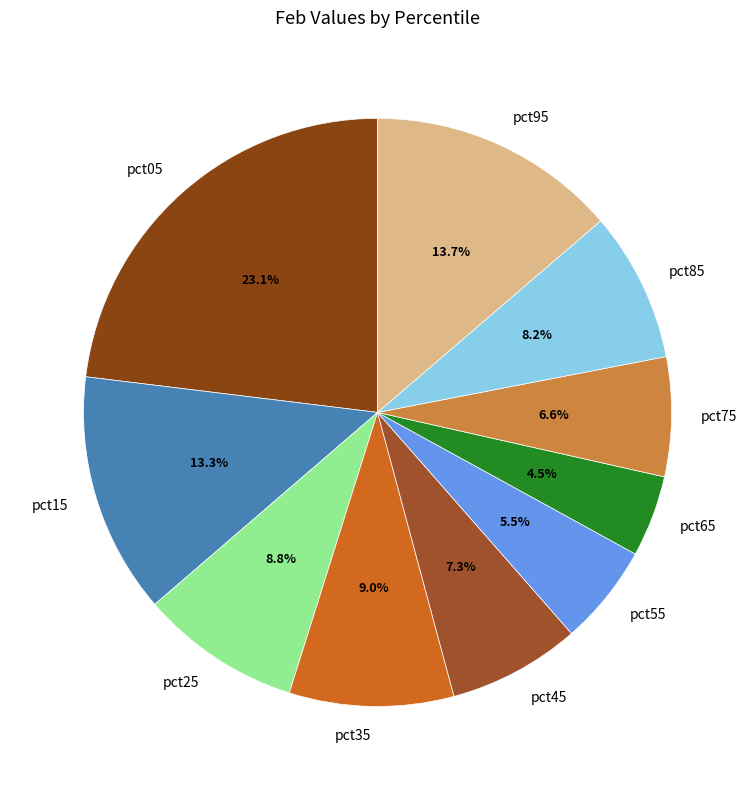

Combined, what portion of the pie is pct65 and pct45?

11.8%